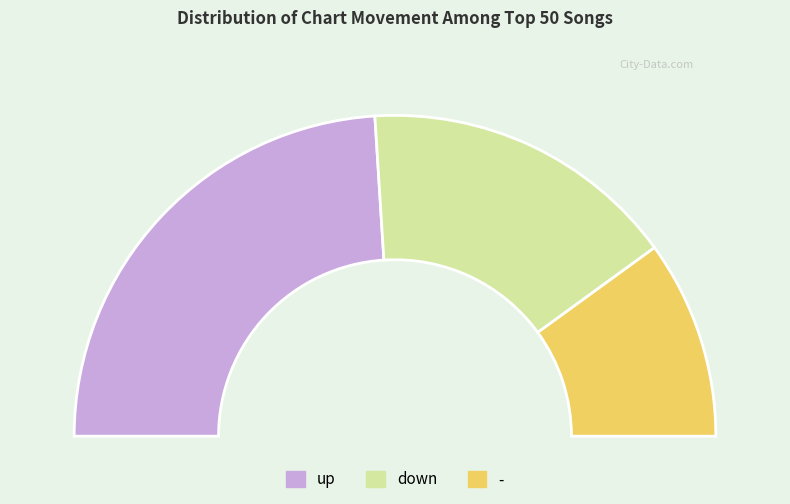

Count the number of slices in the pie.

3